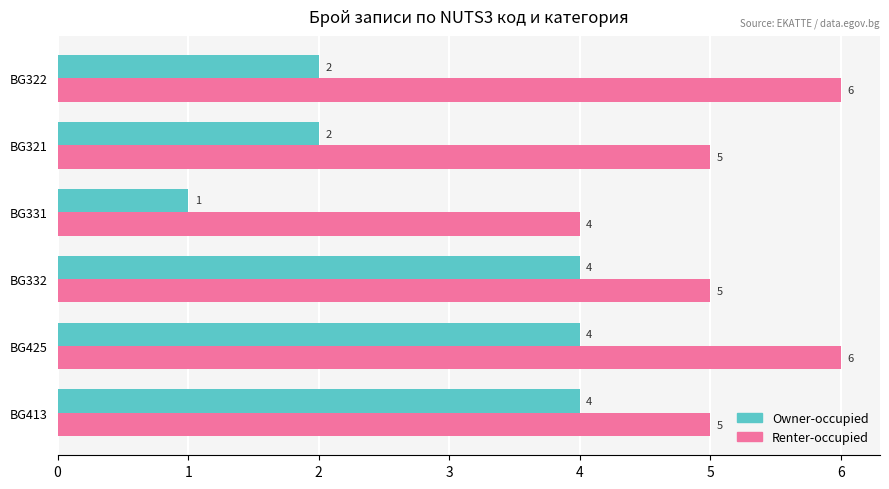

What are all the series names shown in the legend?

Owner-occupied, Renter-occupied